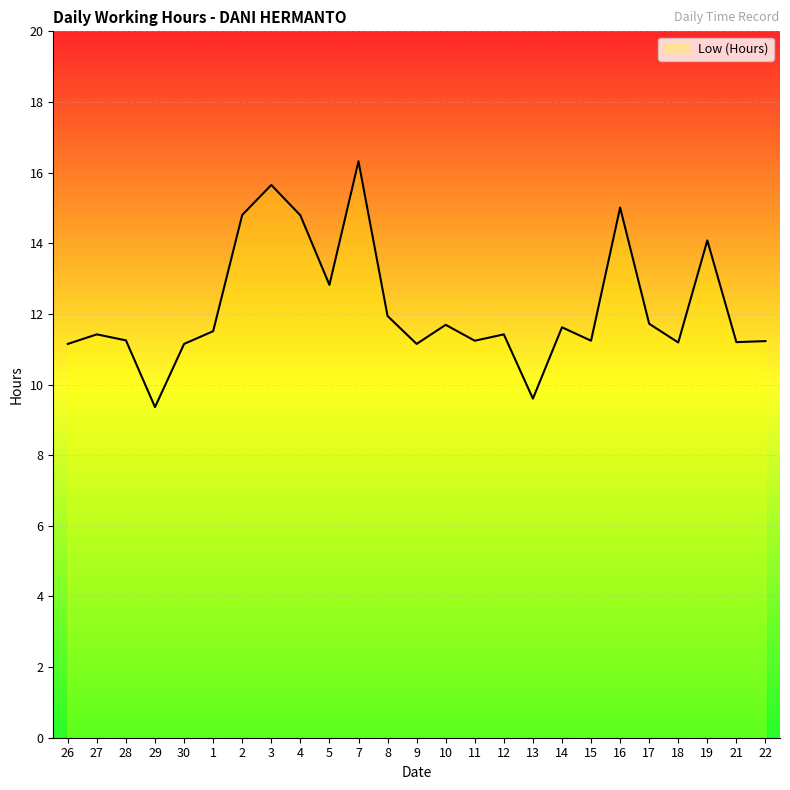

What position from the right is 9?

13